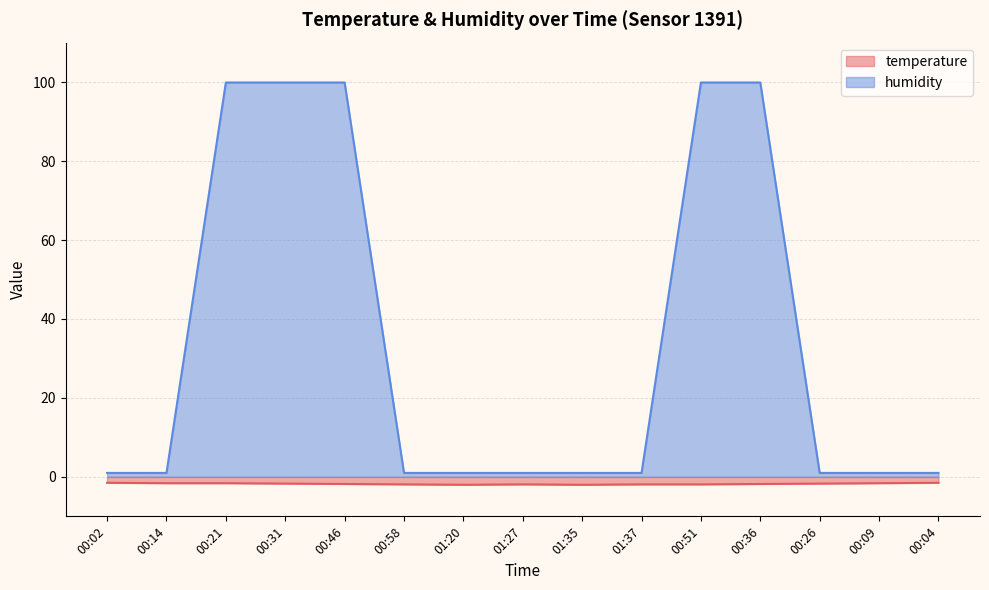

Between 00:51 and 00:21, which is larger?

00:21